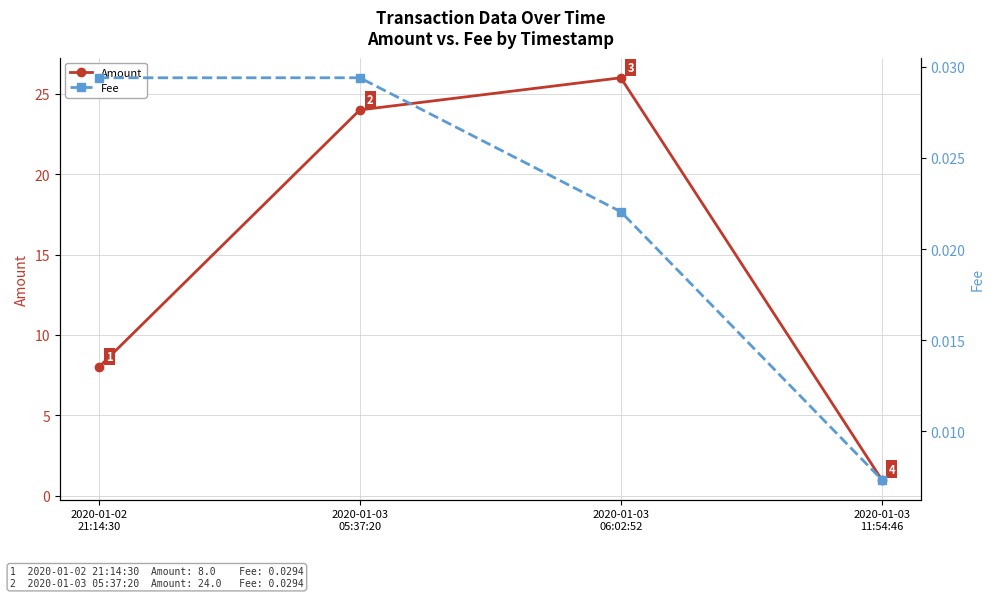

In Amount, how many points are higher than both neighbors (excluding endpoints)?

1